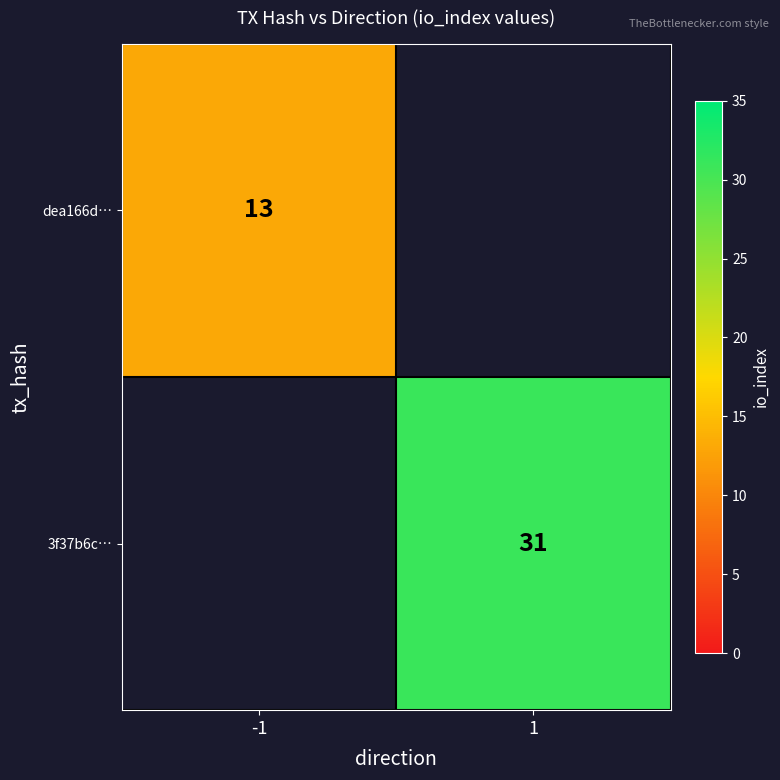

The dea166d… series shows 13 at -1. True or false?

True